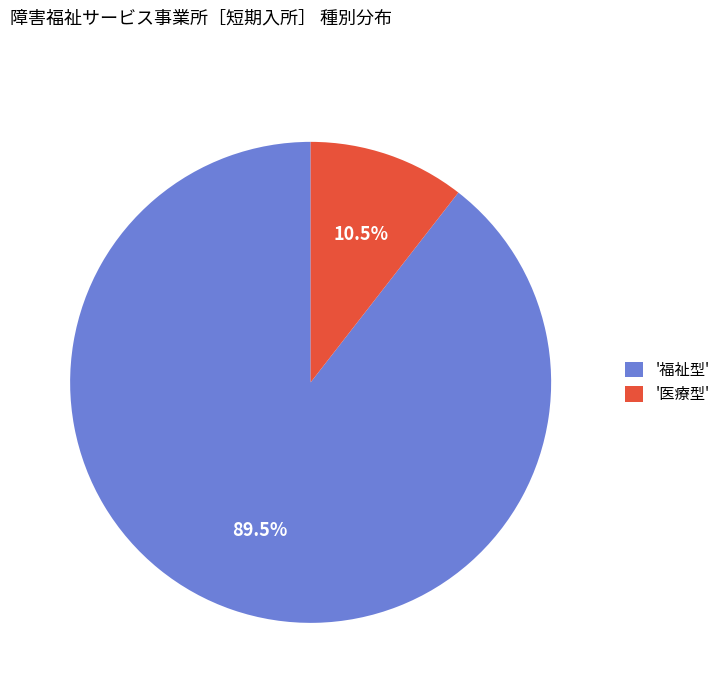

Between '医療型' and '福祉型', which is larger?

'福祉型'